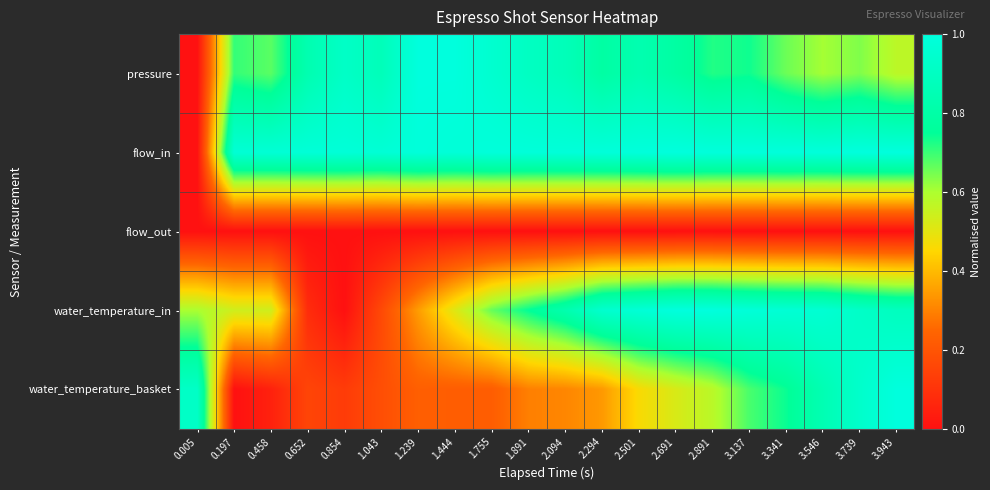

At which category is the sum across all series the highest?

3.739